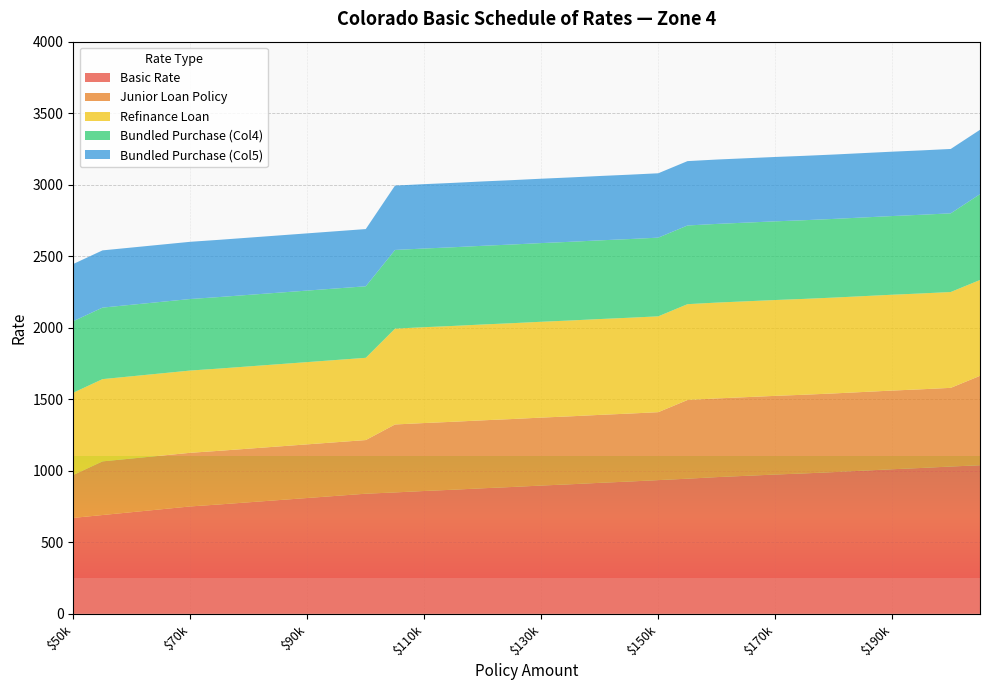

Reading left to right, transcribe all the data shown in this chart.

Basic Rate: 671	691	711	731	751	765	780	795	810	825	840	849	859	868	878	887	897	906	916	925	935	945	956	965	974	982	991	1001	1011	1020	1030	1039
Junior Loan Policy: 300	375	375	375	375	375	375	375	375	375	375	475	475	475	475	475	475	475	475	475	475	550	550	550	550	550	550	550	550	550	550	625
Refinance Loan: 575	575	575	575	575	575	575	575	575	575	575	670	670	670	670	670	670	670	670	670	670	670	670	670	670	670	670	670	670	670	670	670
Bundled Purchase (Col4): 500	500	500	500	500	500	500	500	500	500	500	550	550	550	550	550	550	550	550	550	550	550	550	550	550	550	550	550	550	550	550	600
Bundled Purchase (Col5): 400	400	400	400	400	400	400	400	400	400	400	450	450	450	450	450	450	450	450	450	450	450	450	450	450	450	450	450	450	450	450	450